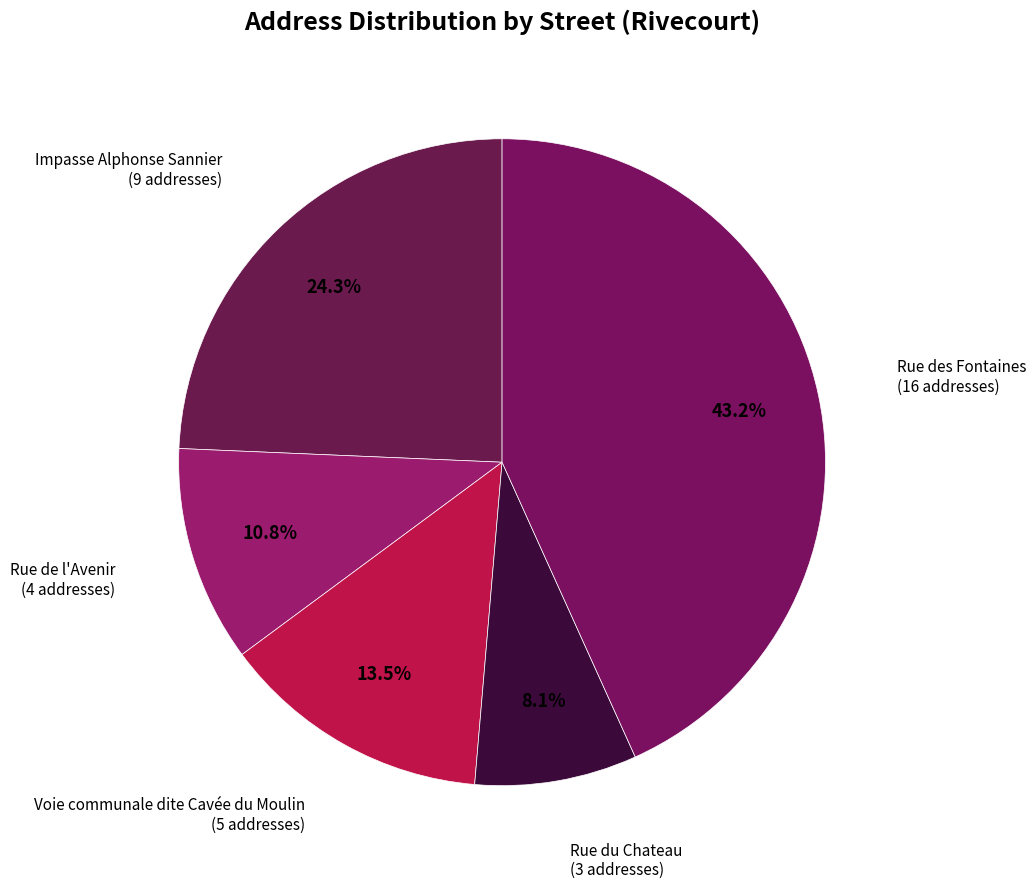

Which slice is the smallest?

Rue du Chateau